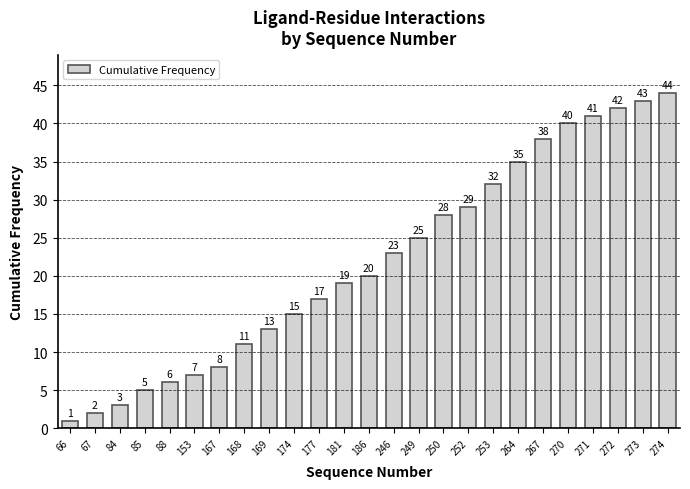

Reading right to left, what are all the values shown in this chart?

274=44	273=43	272=42	271=41	270=40	267=38	264=35	253=32	252=29	250=28	249=25	246=23	186=20	181=19	177=17	174=15	169=13	168=11	167=8	153=7	88=6	85=5	84=3	67=2	66=1